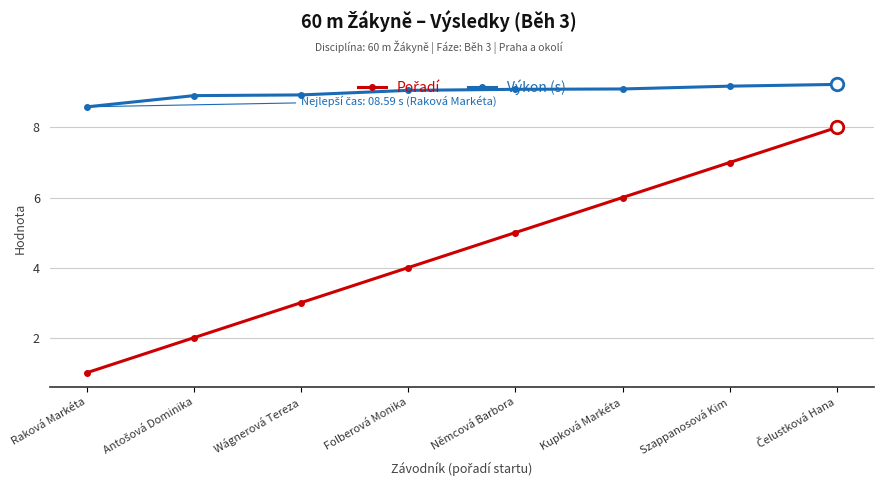

At which label is Výkon (s) closest to 8?

Raková Markéta